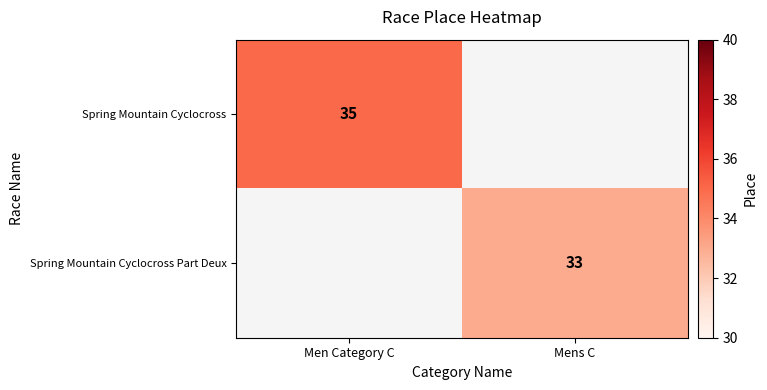

The value of Spring Mountain Cyclocross at Men Category C is 11.8. True or false?

False